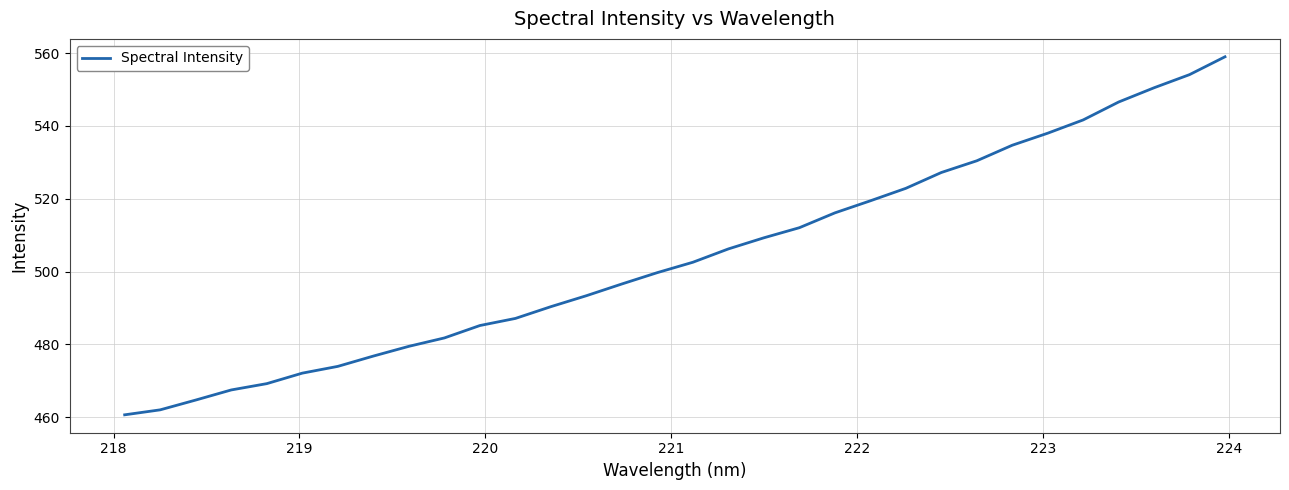

What is the minimum value shown in the chart?

460.7